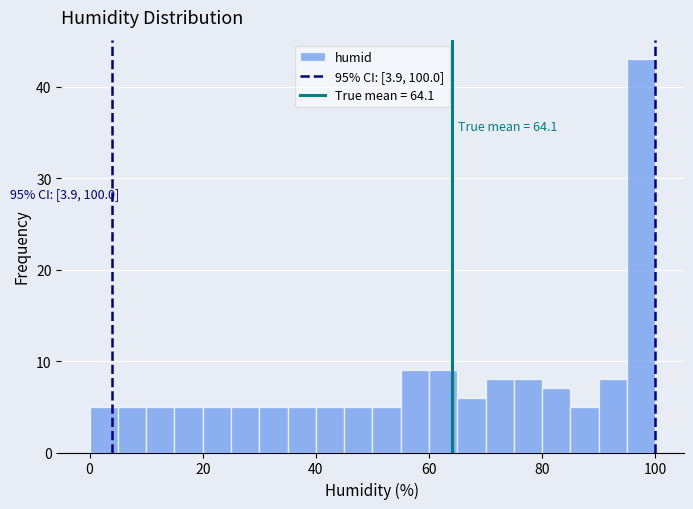

Around what value on the x-axis is the tallest bar? Give the approximate position of its centre, as read against the axis.

98